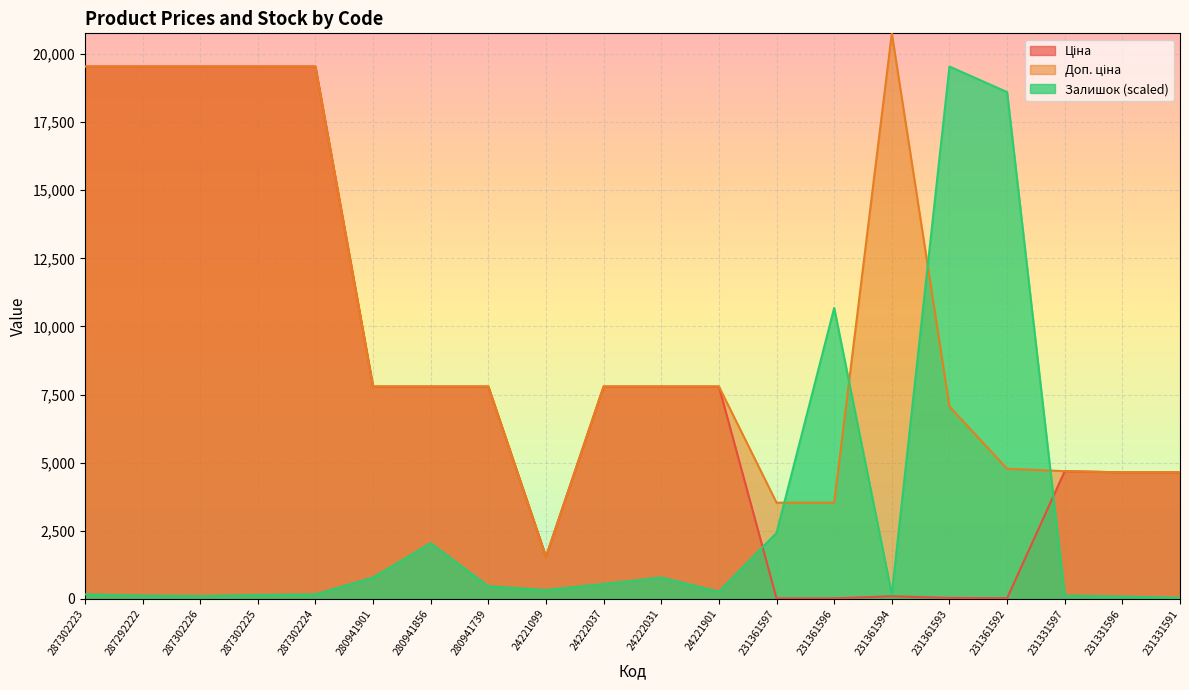

Which series has the largest total across all categories?

Доп. ціна